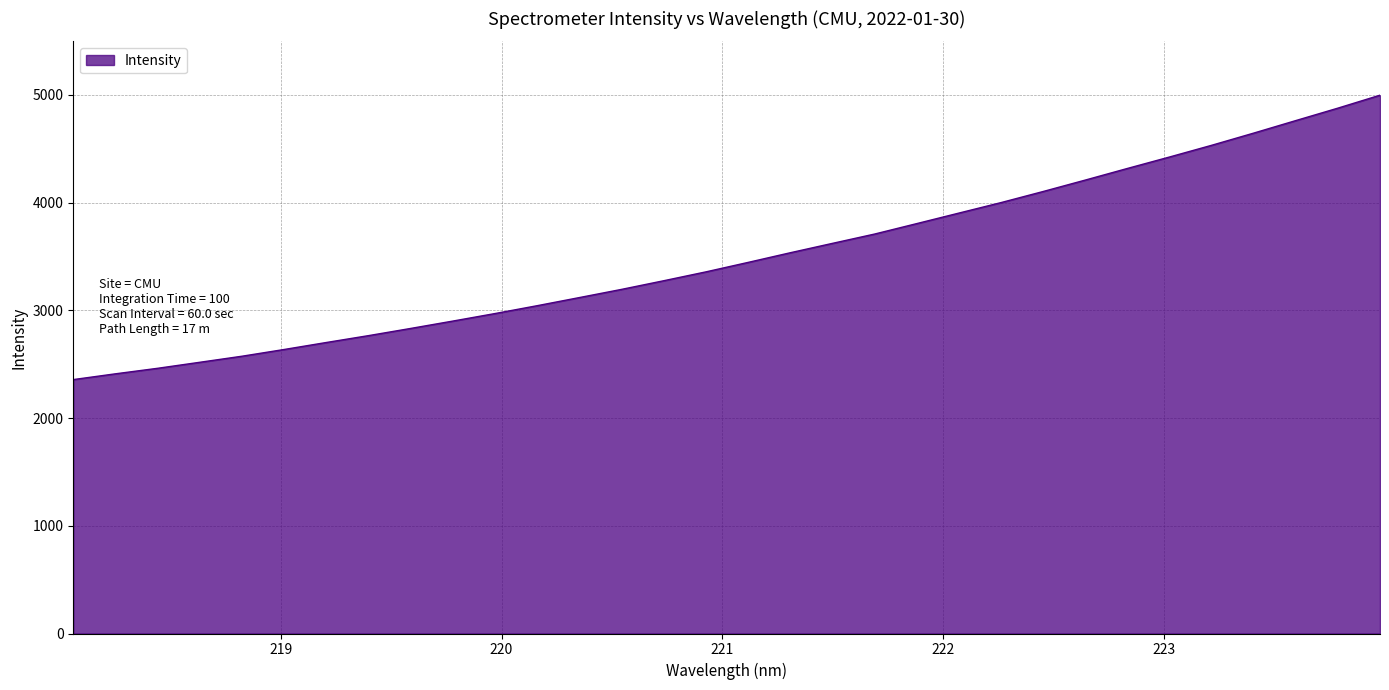

Reading left to right, transcribe all the data shown in this chart.

2356.8	2410.4	2461.6	2517.5	2573.8	2636.3	2701.2	2765.0	2831.8	2900.2	2970.0	3042.9	3118.3	3194.3	3274.5	3356.8	3444.6	3534.1	3621.2	3707.6	3804.6	3902.2	3999.5	4102.4	4208.5	4316.3	4422.6	4531.3	4644.7	4760.8	4876.3	4996.4